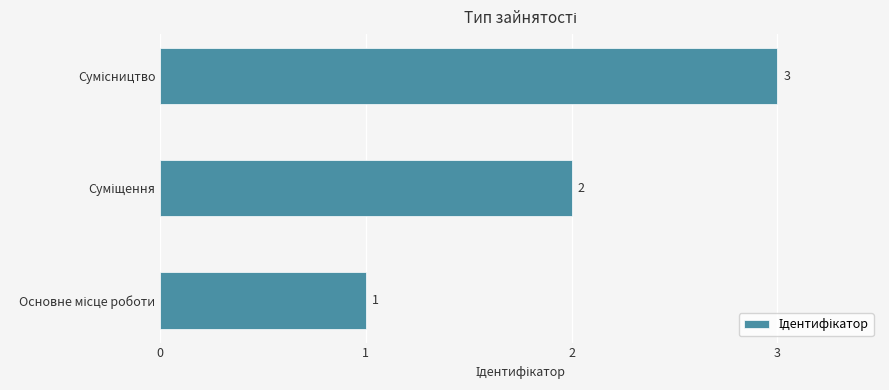

What is the minimum value shown in the chart?

1